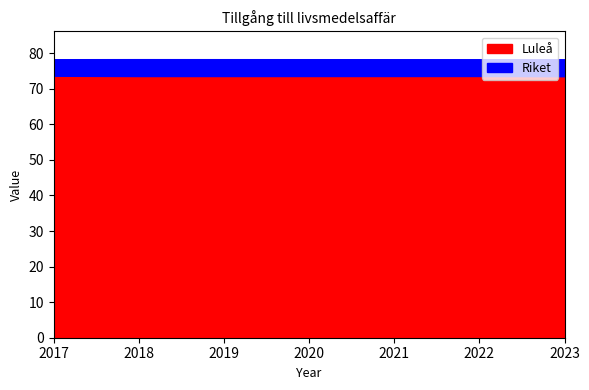

What is the value of the Luleå point at the 2nd from the left?

73.6